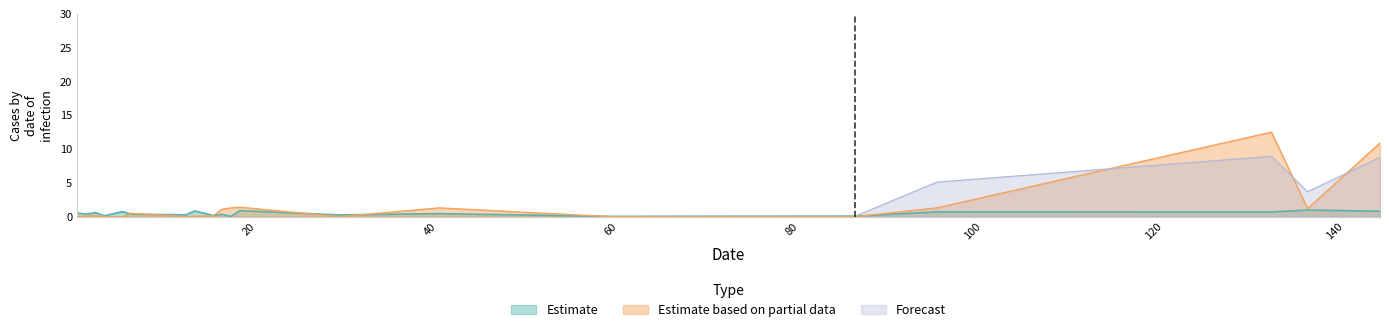

What is the maximum value for Estimate?

1.0